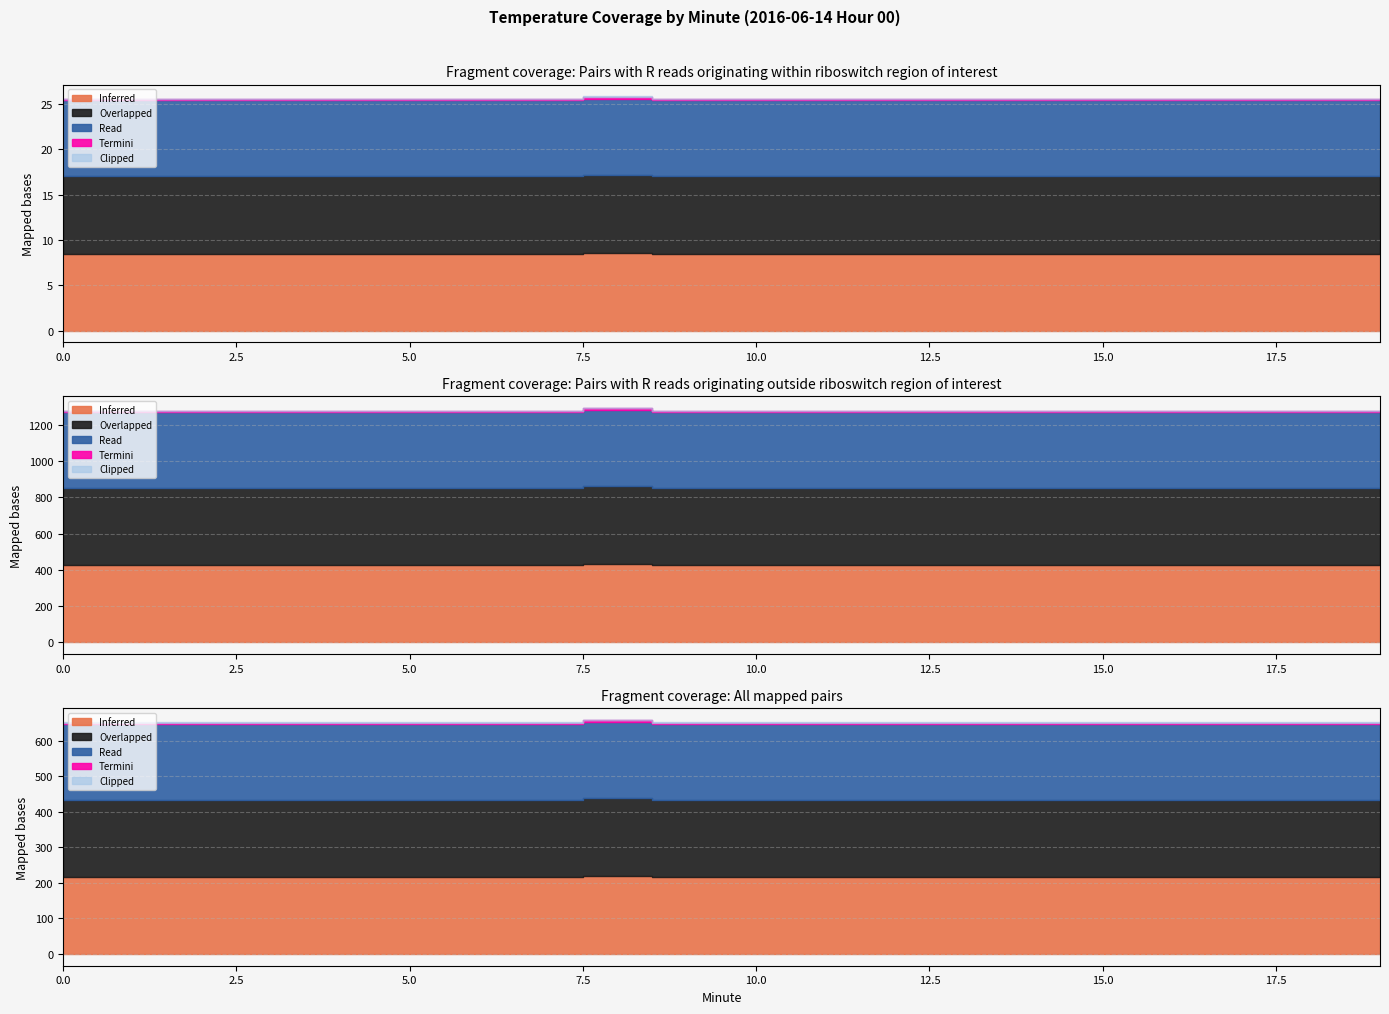

What is the sum of all Clipped values?

1.0